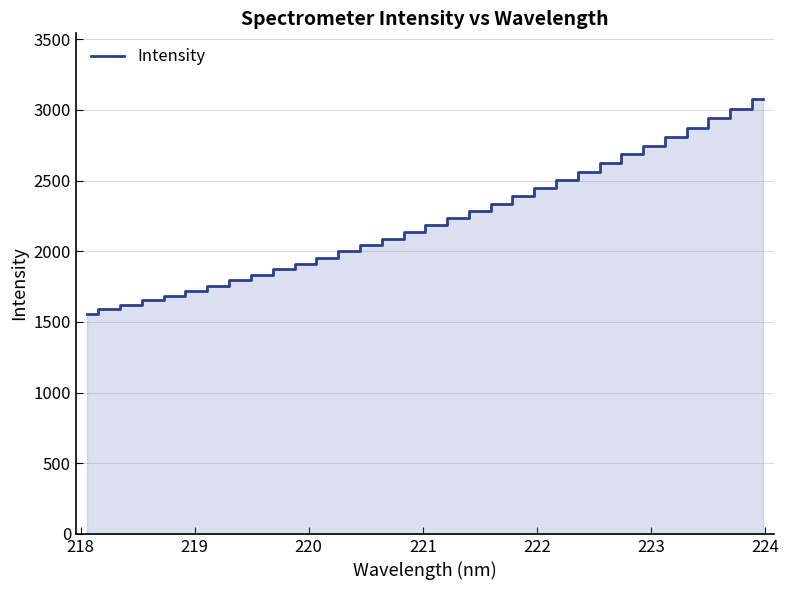

Reading left to right, extract all data points from this chart.

1558.7	1588.2	1619.1	1653.9	1685.9	1720.6	1757.3	1794.9	1833.2	1872.2	1913.0	1955.3	1999.1	2044.2	2088.7	2136.0	2185.4	2236.1	2285.7	2335.2	2391.5	2447.6	2503.8	2563.4	2623.6	2685.2	2746.9	2810.4	2874.9	2942.5	3009.2	3080.0